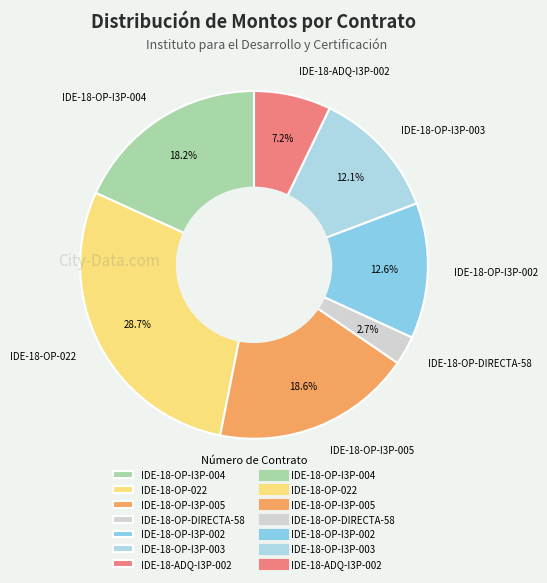

What is the total percentage of IDE-18-OP-022 and IDE-18-OP-I3P-004?

46.9%